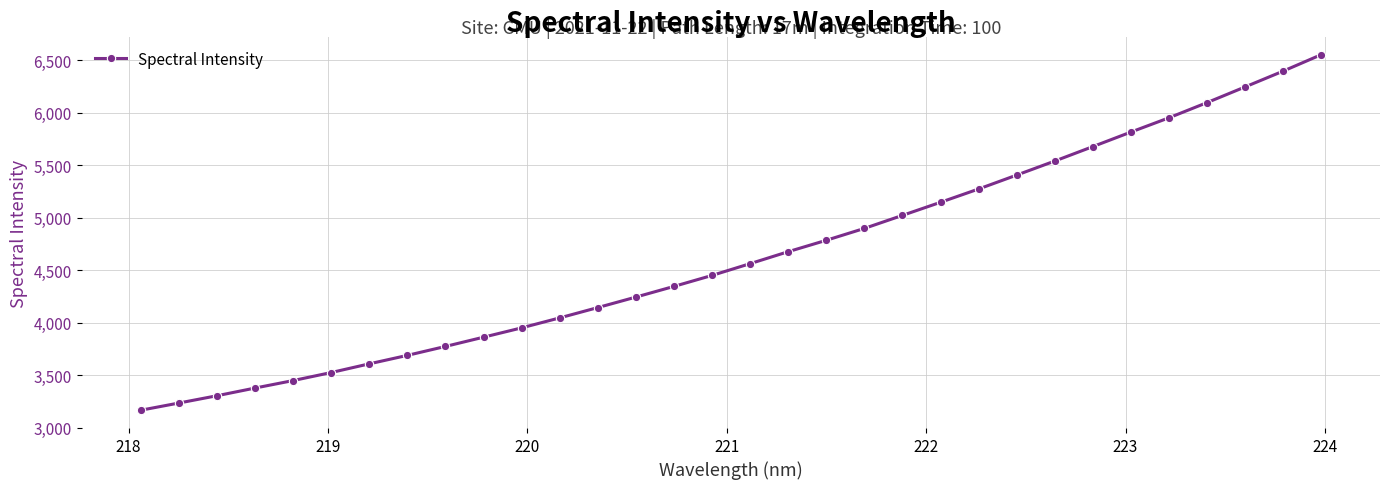

What is the greatest value displayed?

6550.8